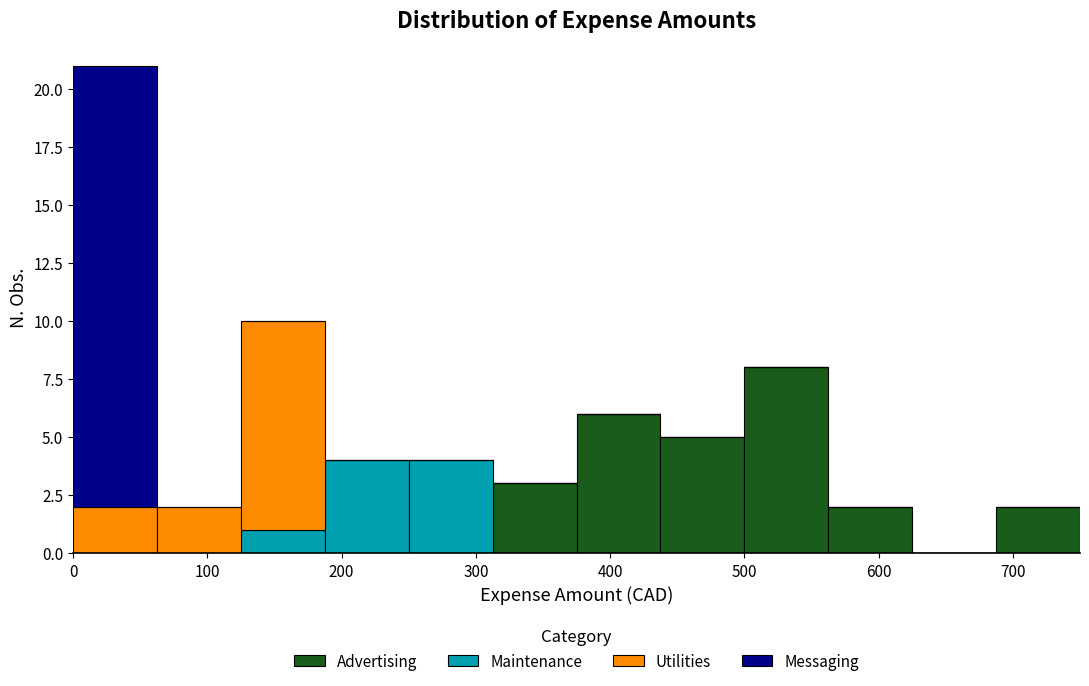

What is the total height of the stacked bar covering 0 to 60 on the x-axis? Neither the bar edges nor the heights are printed on the chart, so give them approximately, as read against the axes.

21